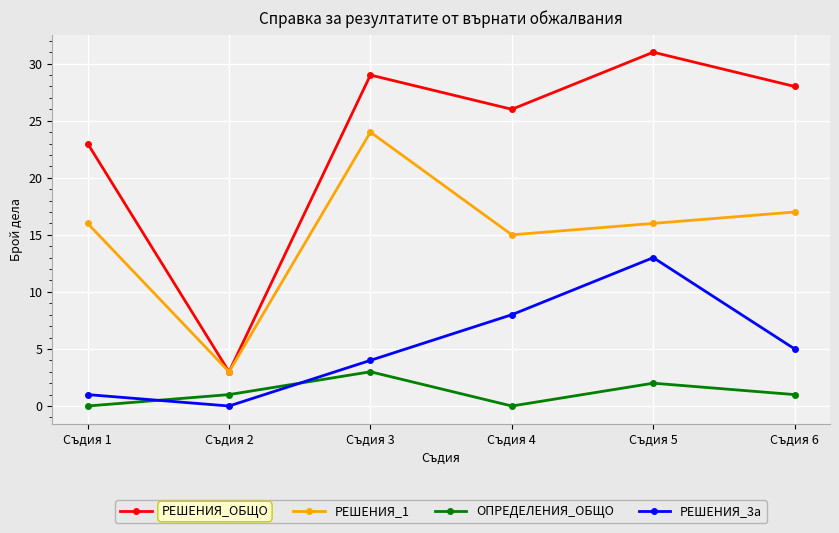

Where do РЕШЕНИЯ_3а and ОПРЕДЕЛЕНИЯ_ОБЩО first cross each other?

Съдия 1 and Съдия 2